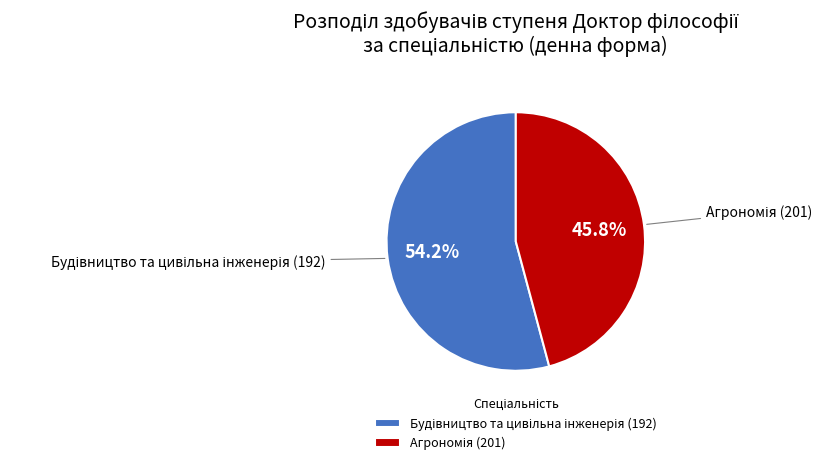

Is there any slice that represents more than half of the pie?

Yes